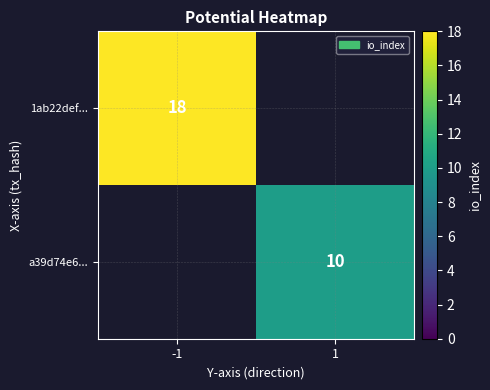

Is it true that 1ab22def... equals 11.2 at -1?

False